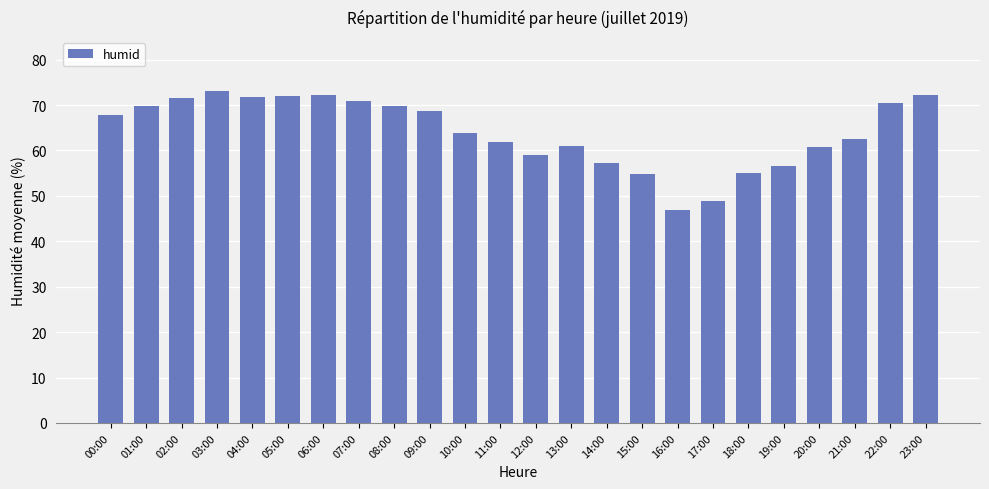

Read the value at 23:00.

72.2